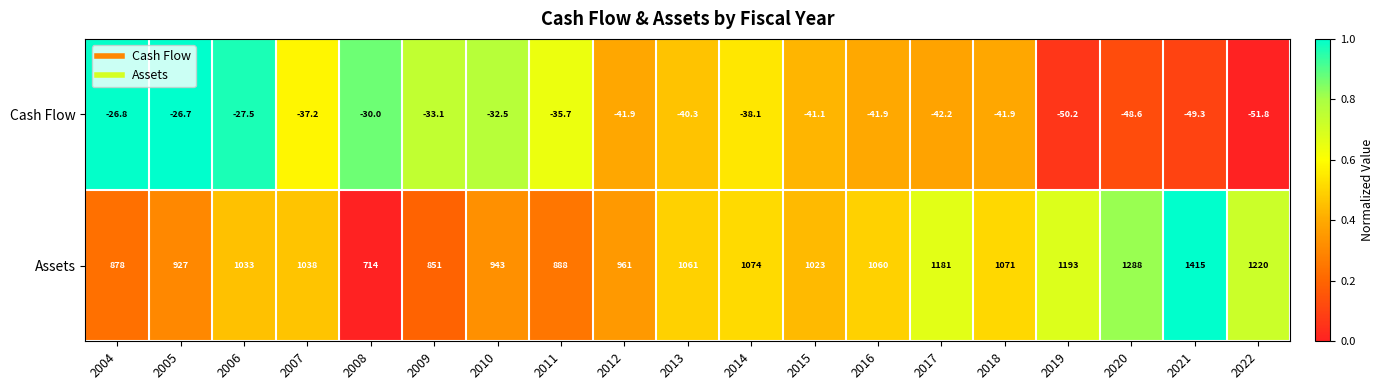

At which label is Cash Flow closest to -39?

2014